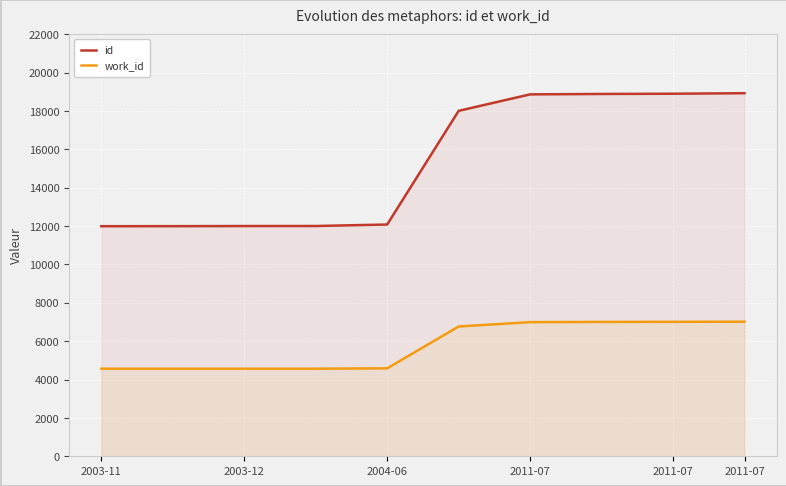

Reading left to right, transcribe all the data shown in this chart.

id: 11993	11995	12002	12003	12081	18006	18865	18886	18898	18926
work_id: 4566	4566	4566	4566	4585	6766	6993	7003	7008	7015